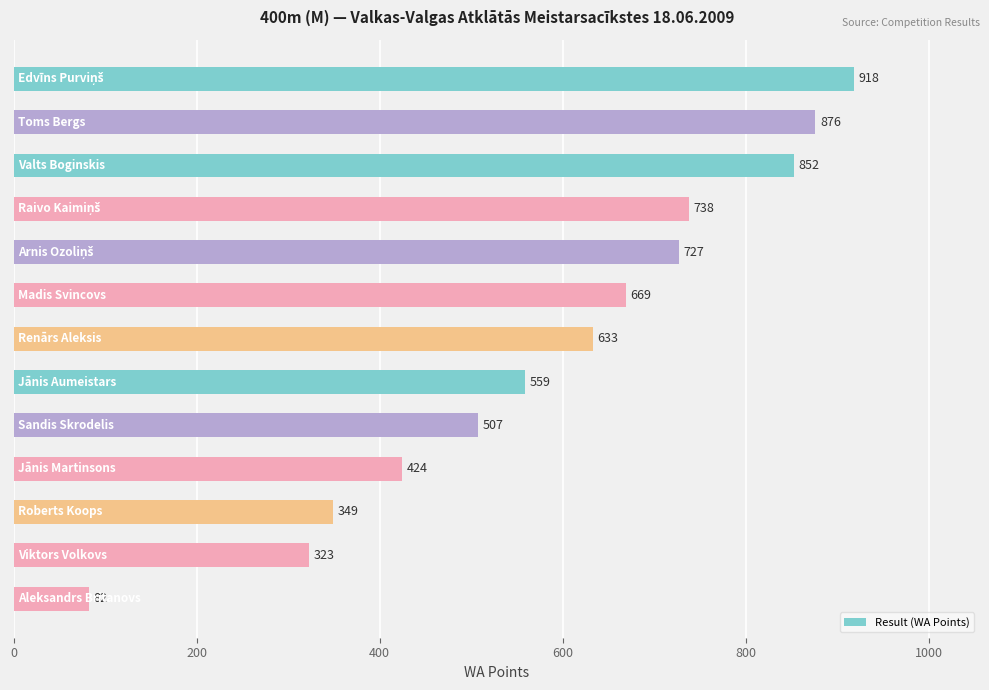

Does the chart contain any negative values?

No